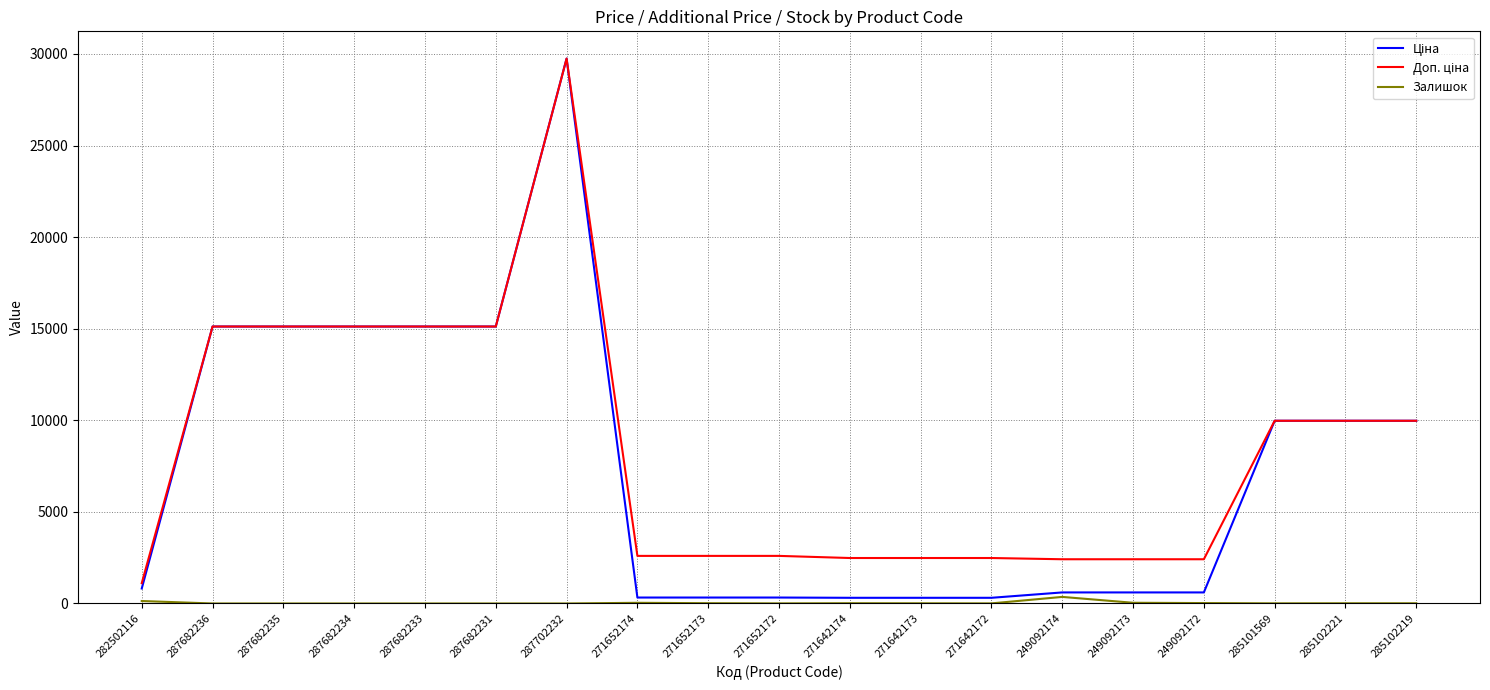

What is the spread (max minus min) of values at 287682233?

15120.0